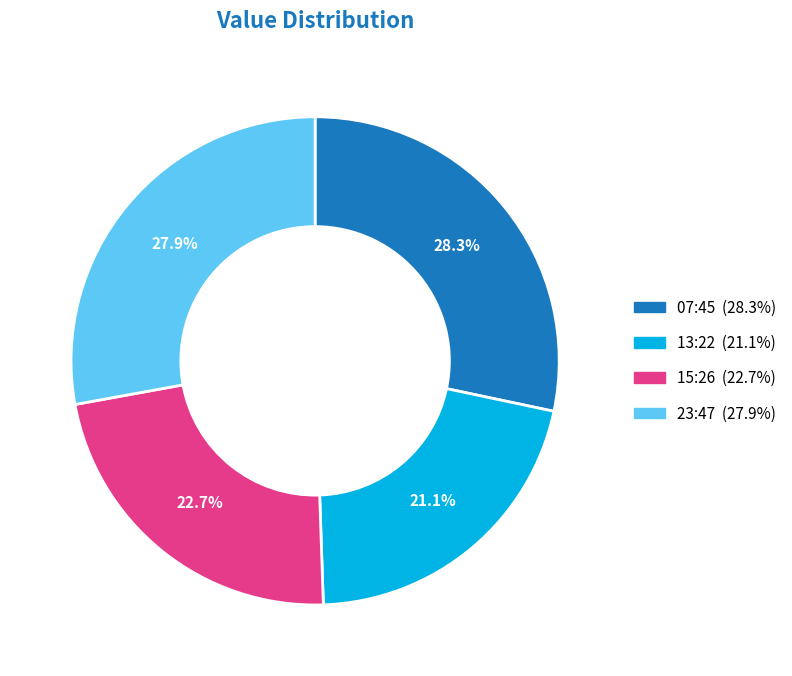

Is there a majority slice in this chart?

No